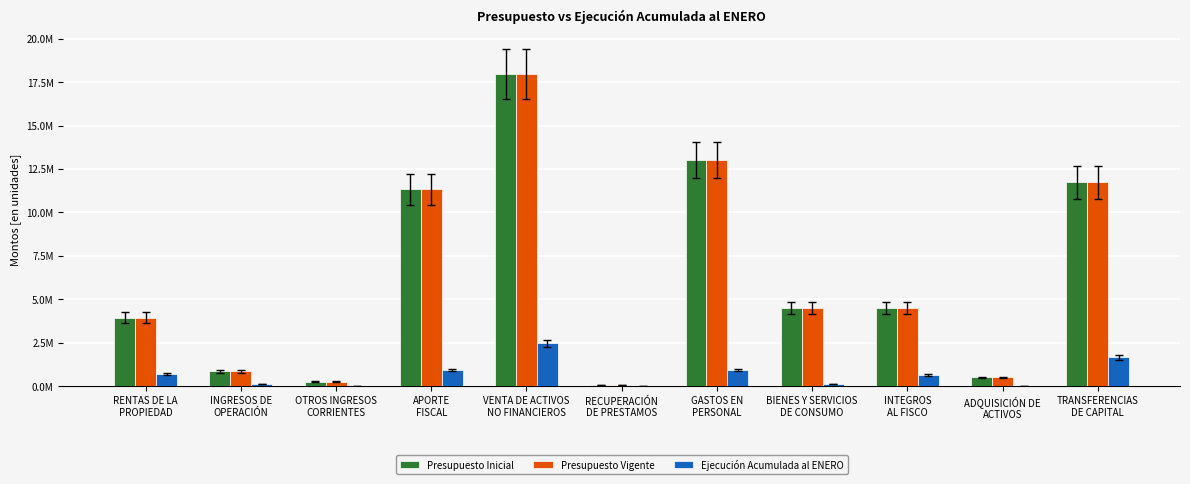

What is the label of the 10th bar from the right?

INGRESOS DE
OPERACIÓN